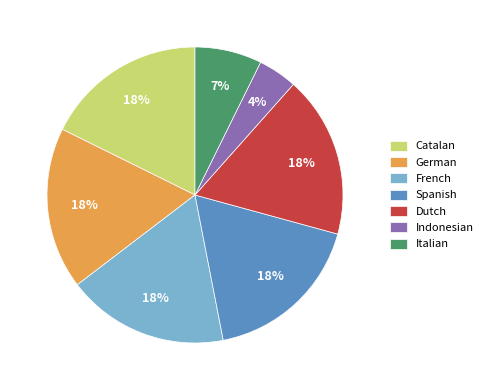

Count the number of slices in the pie.

7